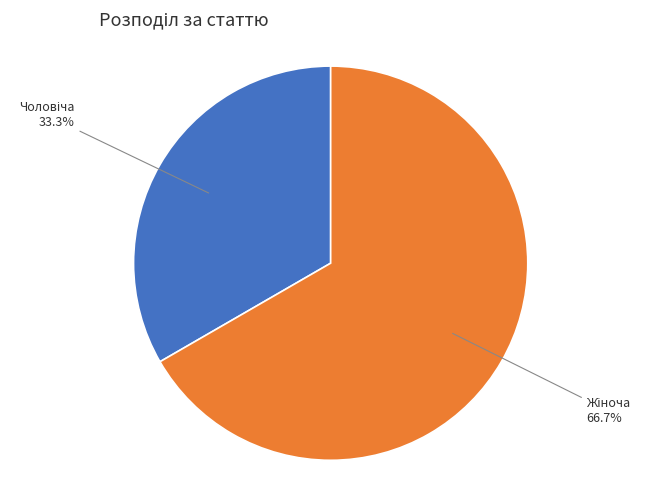

Does any single category account for the majority?

Yes